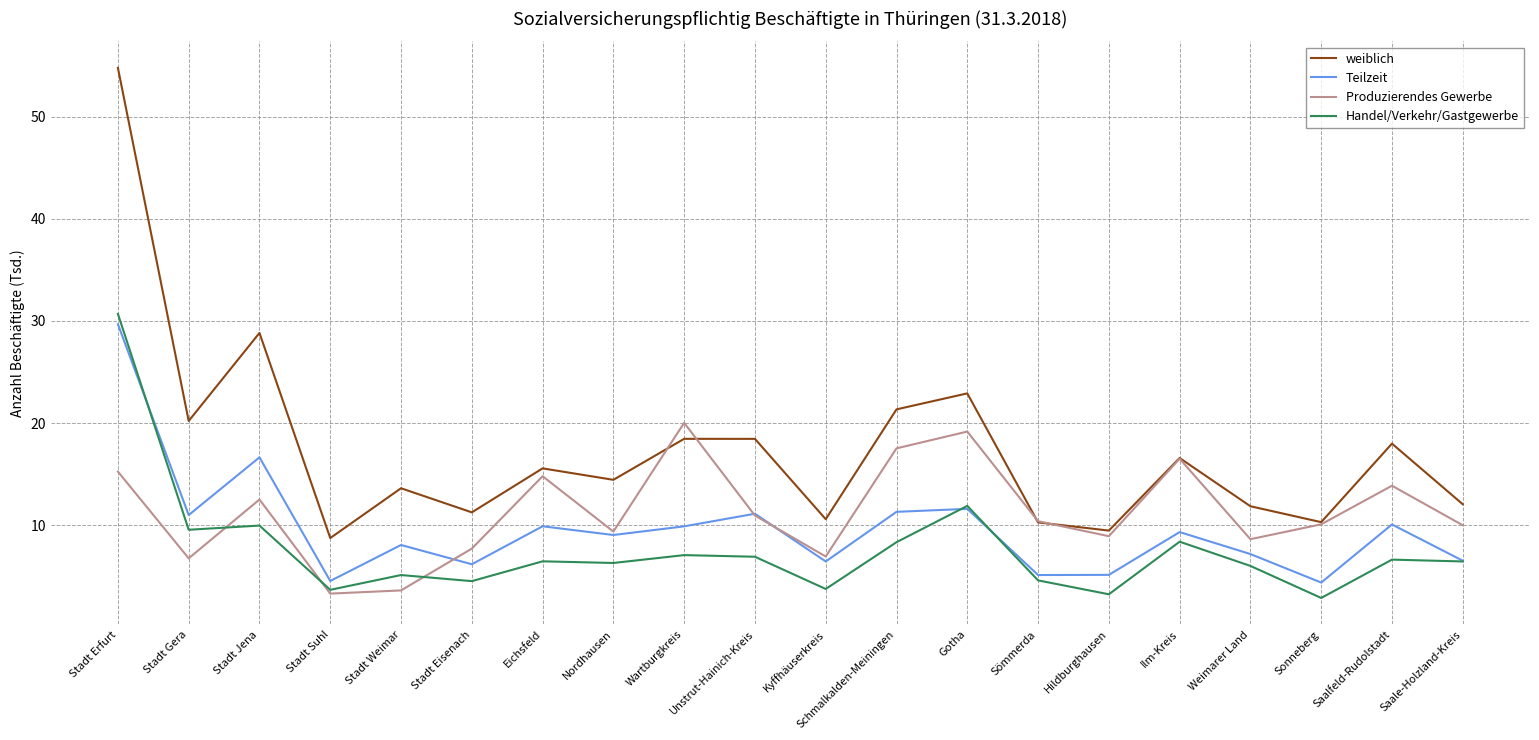

Which series ends up on top after the final intersection of weiblich and Produzierendes Gewerbe?

weiblich